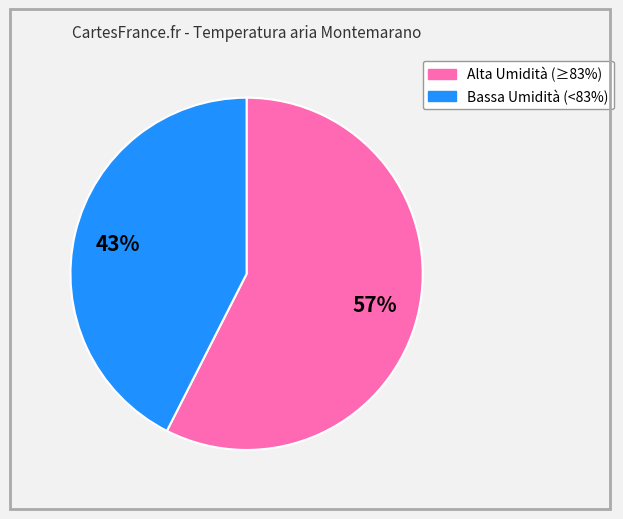

To the nearest percent, what is the average slice percentage?

50%